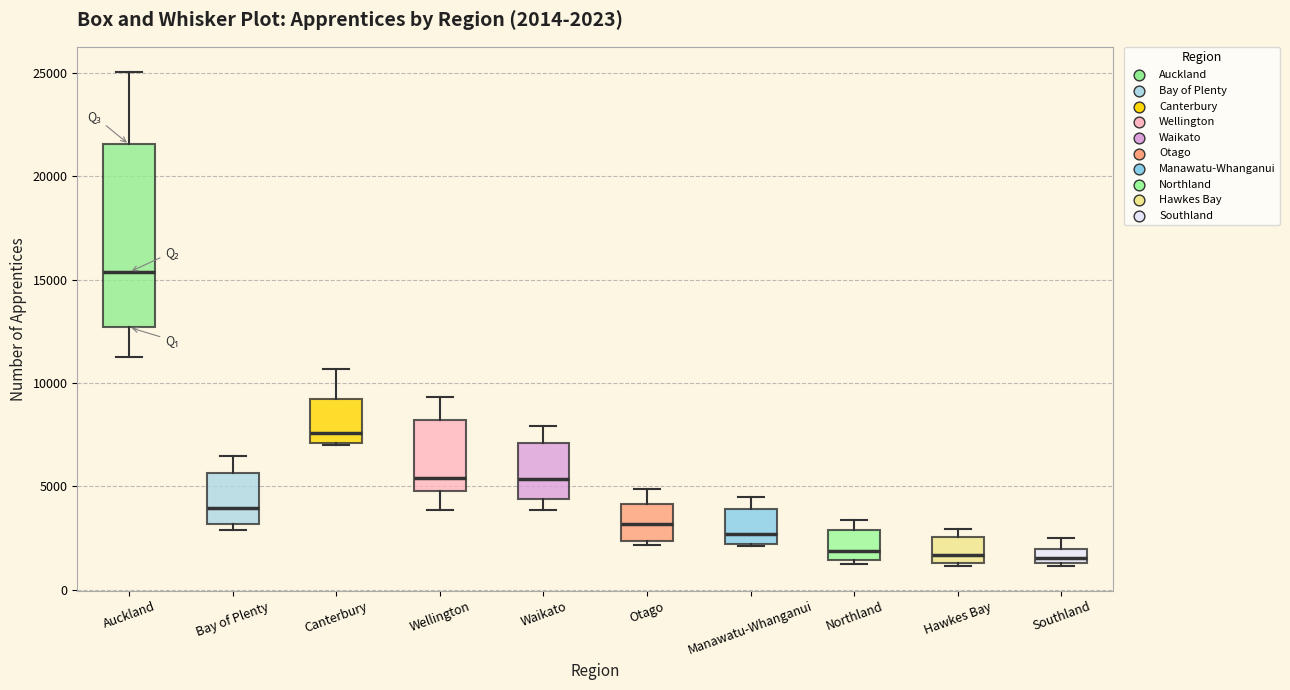

Comparing the boxes themselves (not the whiskers), which one is the tallest?

Auckland